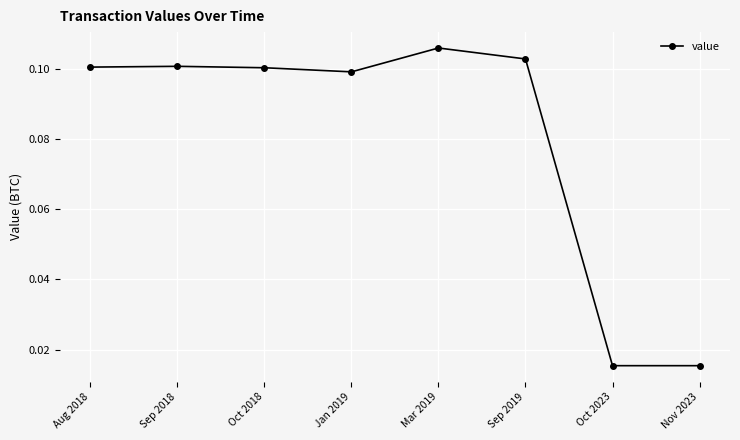

What is the label of the 6th point from the right?

Oct 2018